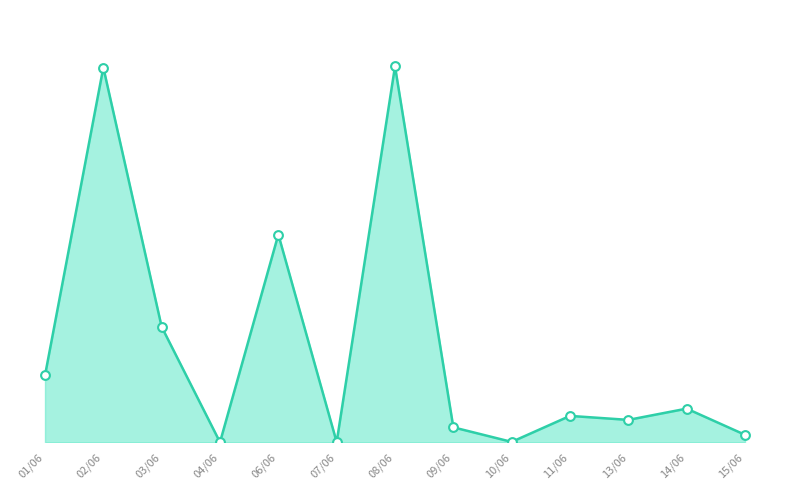

What is the change in value from 02/06 to 08/06?

+29